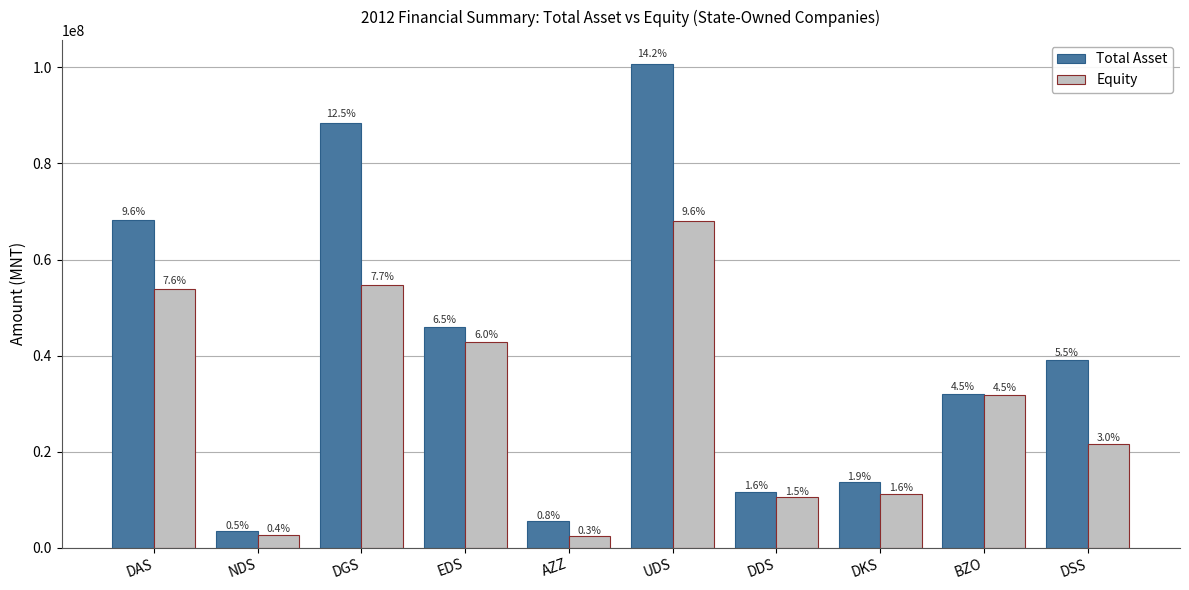

Are the bars grouped side by side (vs. stacked)?

Yes